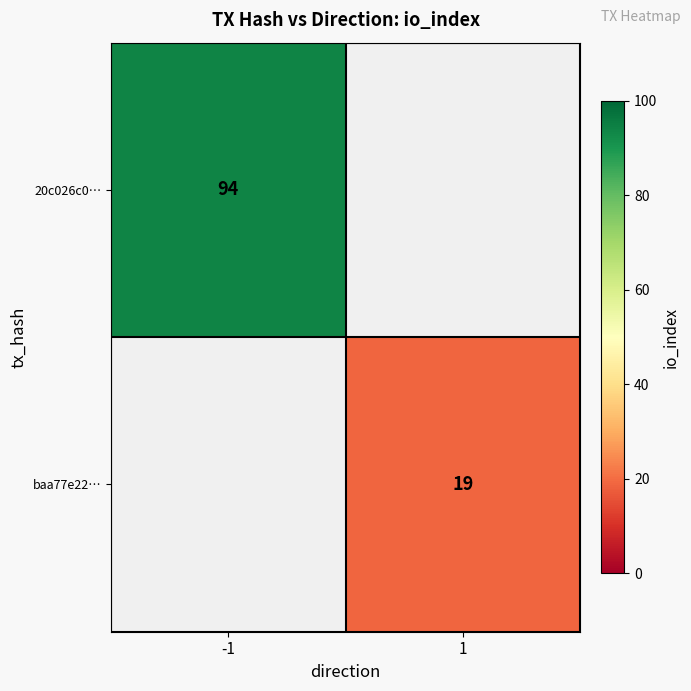

The value of baa77e22… at 1 is 32.4. True or false?

False